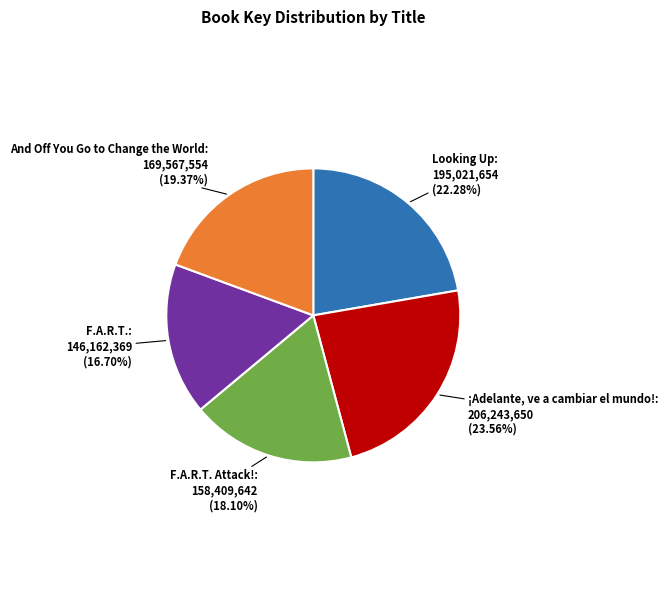

Which has a higher value, ¡Adelante, ve a cambiar el mundo! or F.A.R.T. Attack!?

¡Adelante, ve a cambiar el mundo!